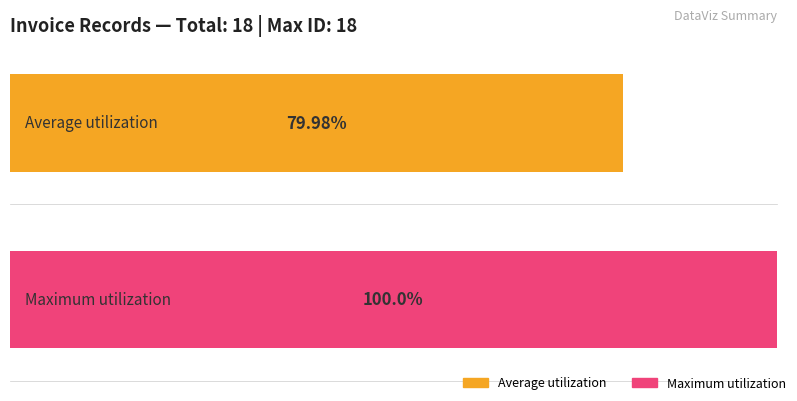

The value of ID count at 8 is 13. True or false?

False